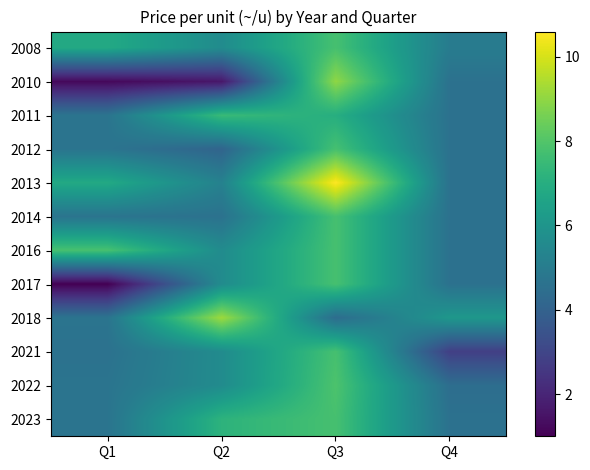

Reading left to right, transcribe all the data shown in this chart.

2008: Q1=6.8	Q2=5.6	Q3=7.8	Q4=5.0
2010: Q1=1.2	Q2=1.6	Q3=9.0	Q4=4.6
2011: Q1=4.7	Q2=7.5	Q3=7.0	Q4=4.6
2012: Q1=4.7	Q2=4.1	Q3=7.8	Q4=4.6
2013: Q1=6.8	Q2=5.2	Q3=10.6	Q4=4.6
2014: Q1=4.7	Q2=4.6	Q3=7.8	Q4=4.6
2016: Q1=7.8	Q2=5.6	Q3=7.8	Q4=4.6
2017: Q1=1.0	Q2=5.6	Q3=7.8	Q4=4.6
2018: Q1=4.7	Q2=9.2	Q3=4.4	Q4=6.1
2021: Q1=4.6	Q2=5.6	Q3=7.8	Q4=2.8
2022: Q1=4.7	Q2=5.6	Q3=7.9	Q4=4.5
2023: Q1=4.7	Q2=7.2	Q3=7.8	Q4=4.6